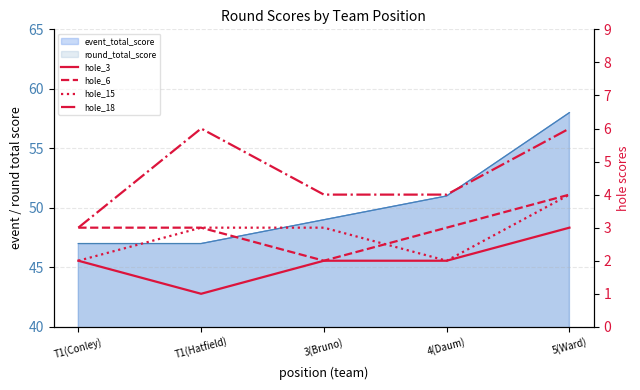

True or false: hole_3 and hole_15 intersect in this chart.

False